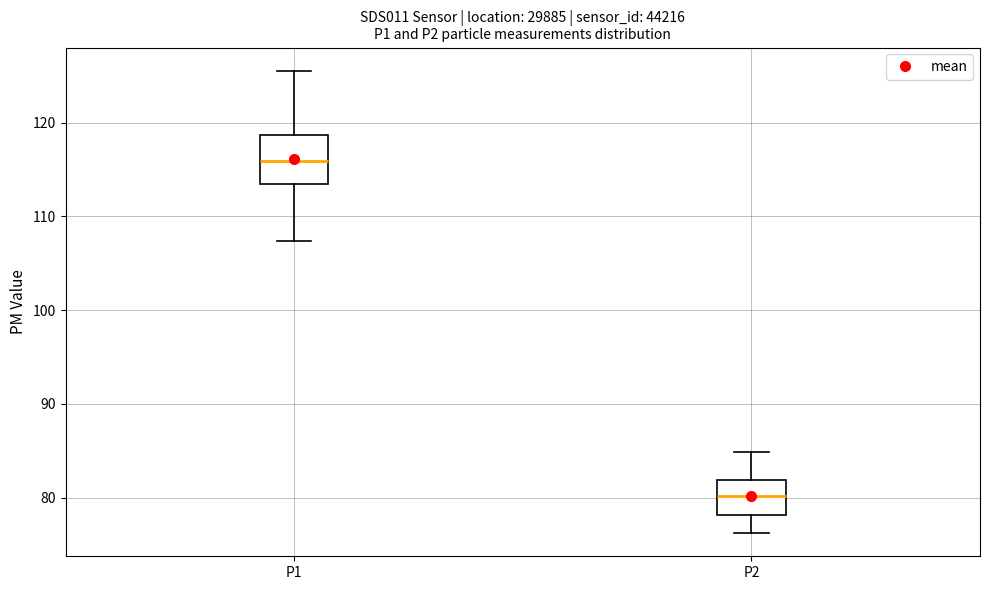

Reading left to right, read every box against the y-axis: the position of its median line, the range the box covers, and the ends of its whiskers. The values are not printed on the chart, so give them approximately, as read against the axis.

P1: median 116, box 113 to 119, whiskers 107 to 126
P2: median 80, box 78 to 82, whiskers 76 to 85